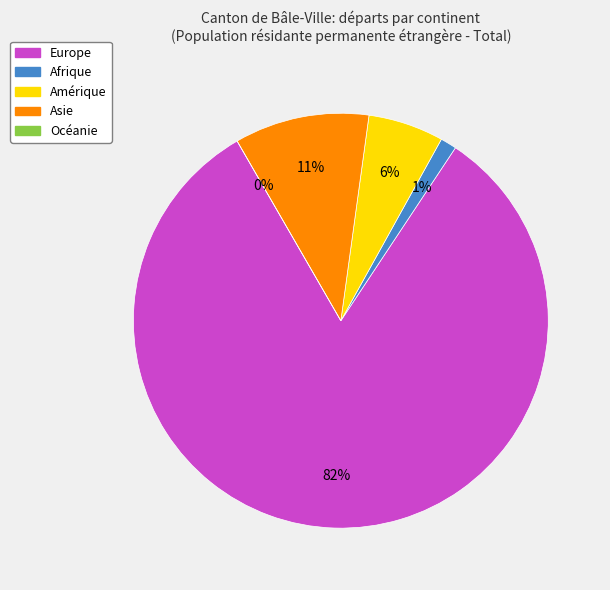

Does any single category account for the majority?

Yes